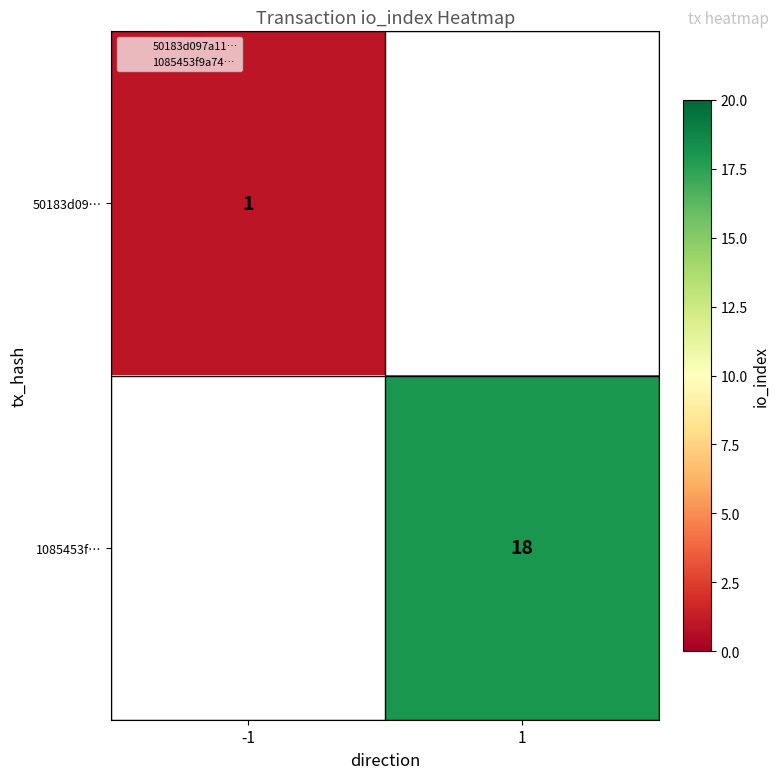

At which label does 50183d09… reach its minimum?

-1